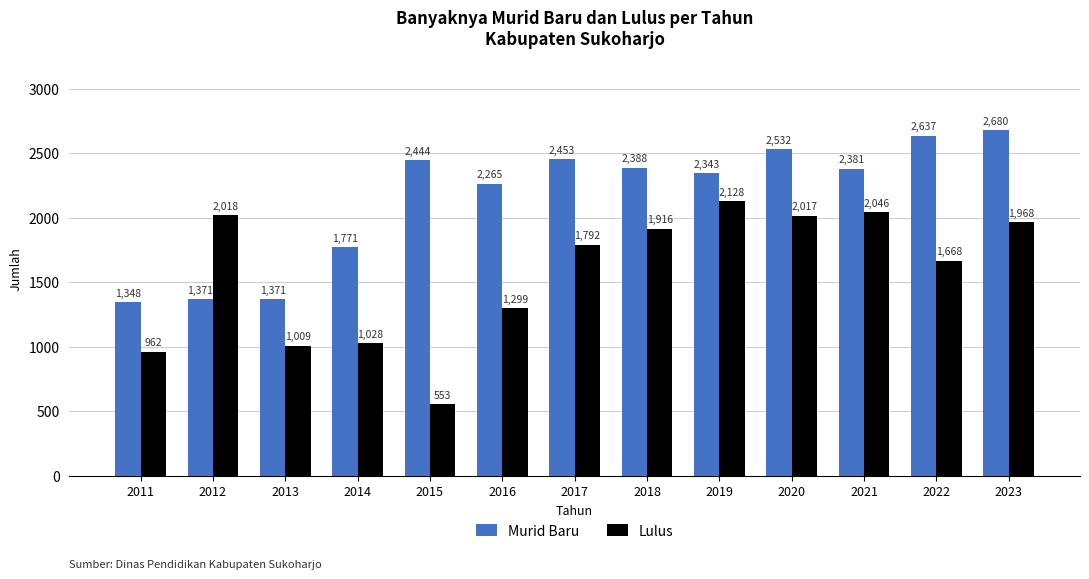

What are all the series names shown in the legend?

Murid Baru, Lulus